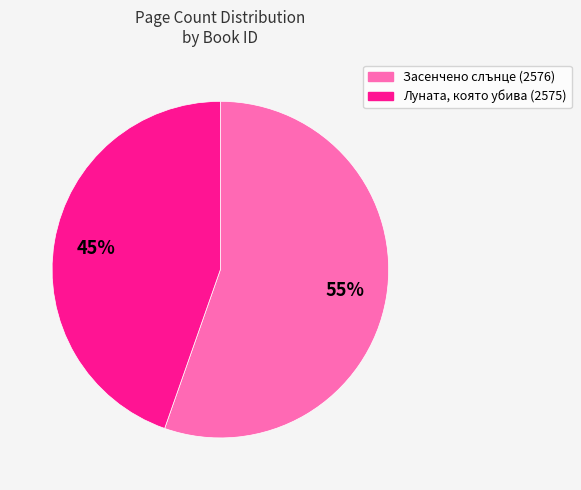

Does any single category account for the majority?

Yes